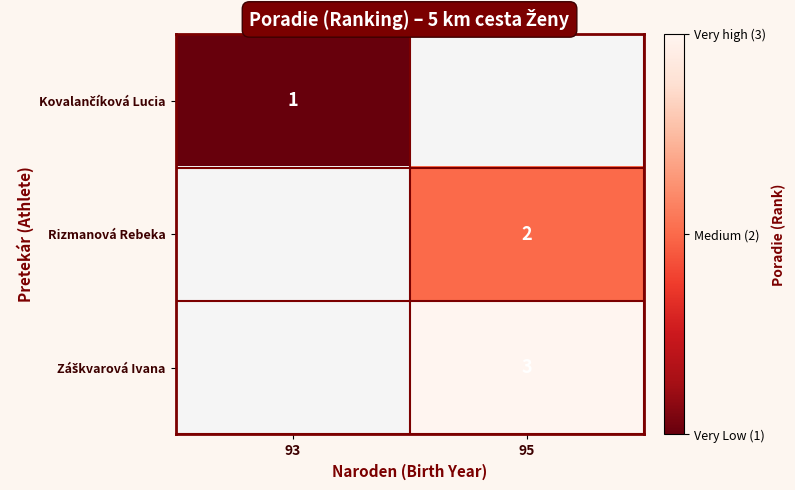

The Rizmanová Rebeka series shows 1 at 95. True or false?

False